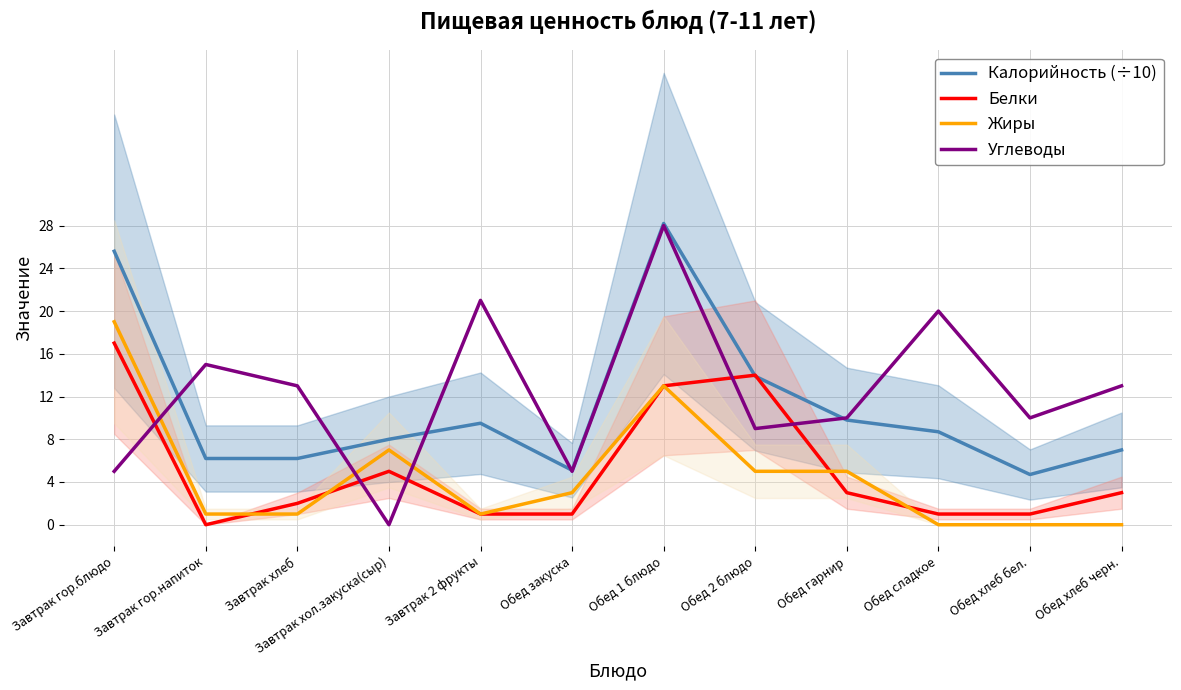

What is the sum of the Калорийность (÷10) values at Обед гарнир and Обед хлеб бел.?

14.5